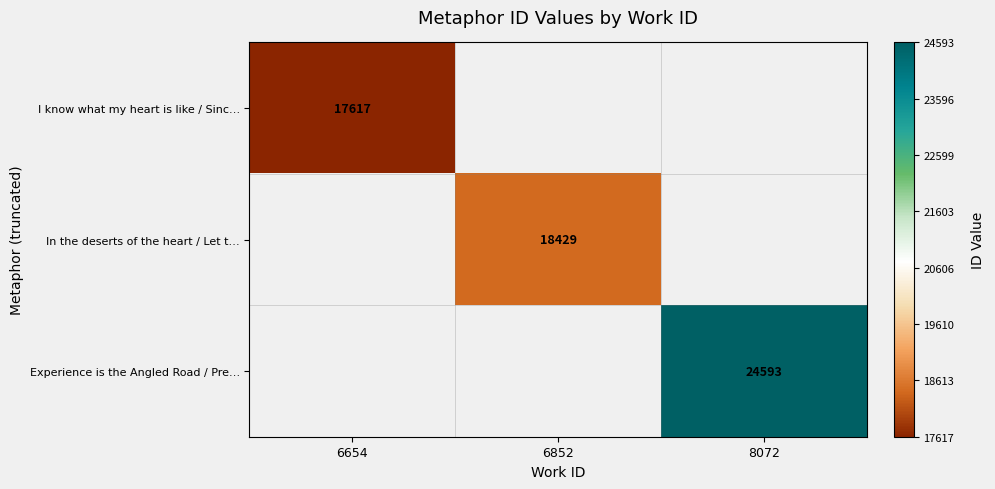

Is the value of I know what my heart is like / Sinc… at 6654 greater than the value of Experience is the Angled Road / Pre… at 8072?

No